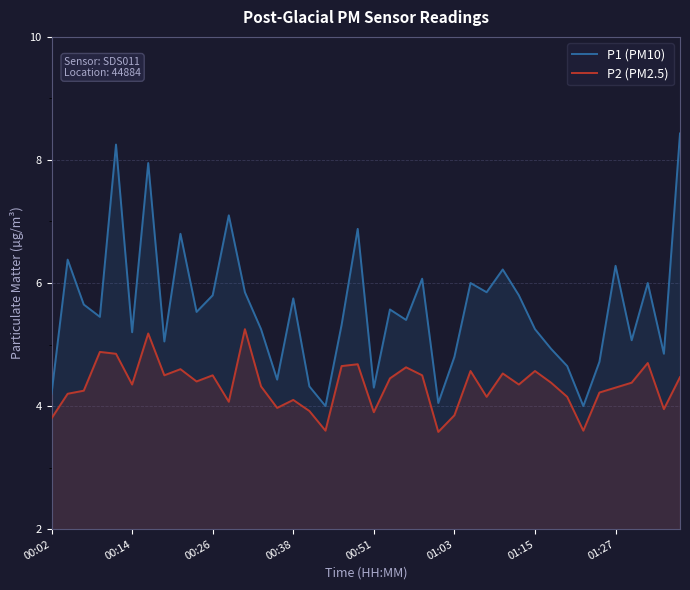

How many lines are shown in the chart?

2